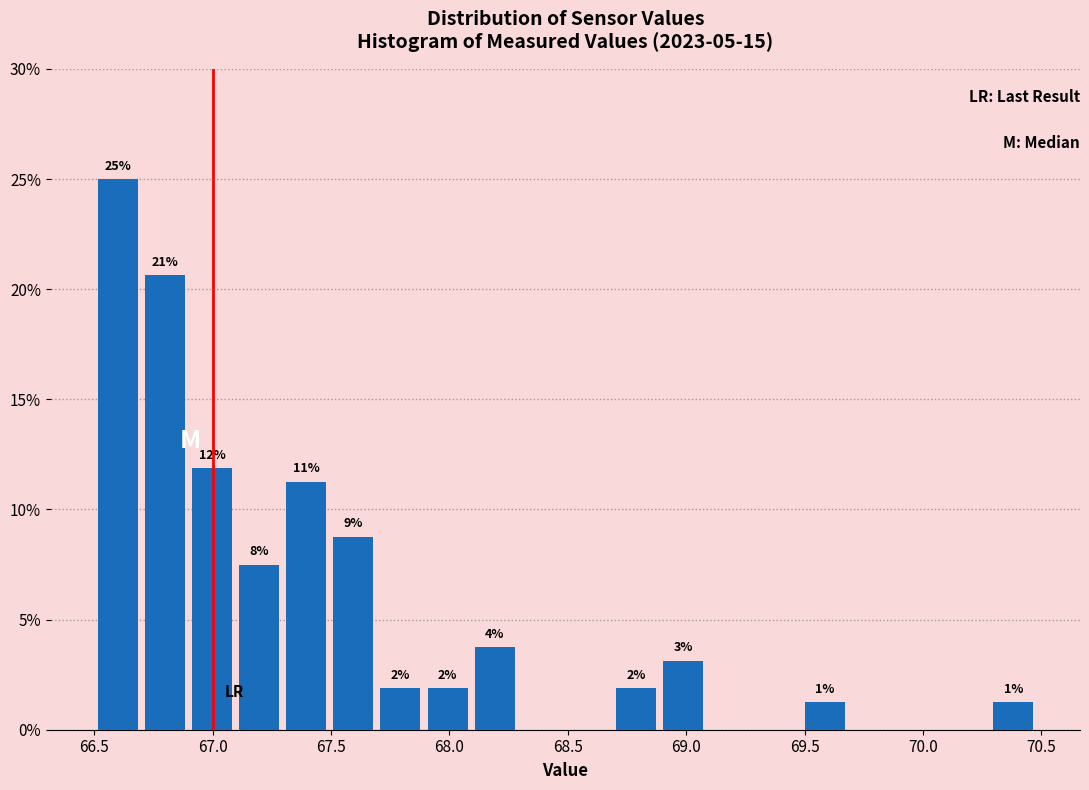

Around what value on the x-axis is the tallest bar? Give the approximate position of its centre, as read against the axis.

66.60